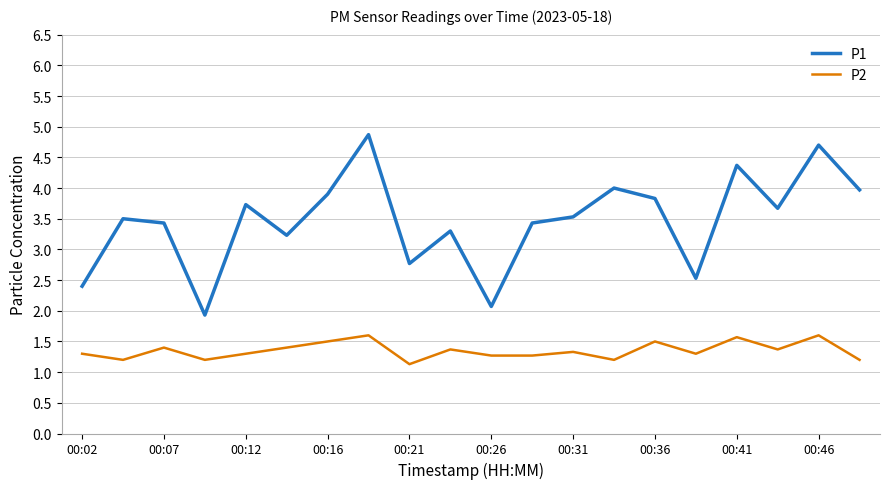

What is the average value of the P2 series?

1.4